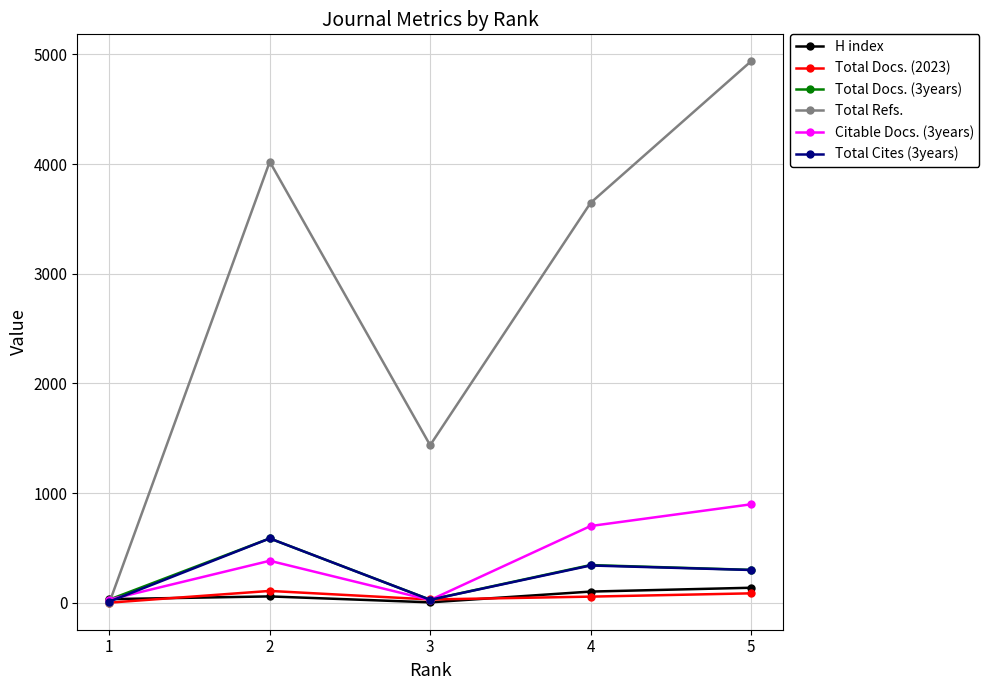

At which category is the sum across all series the highest?

5